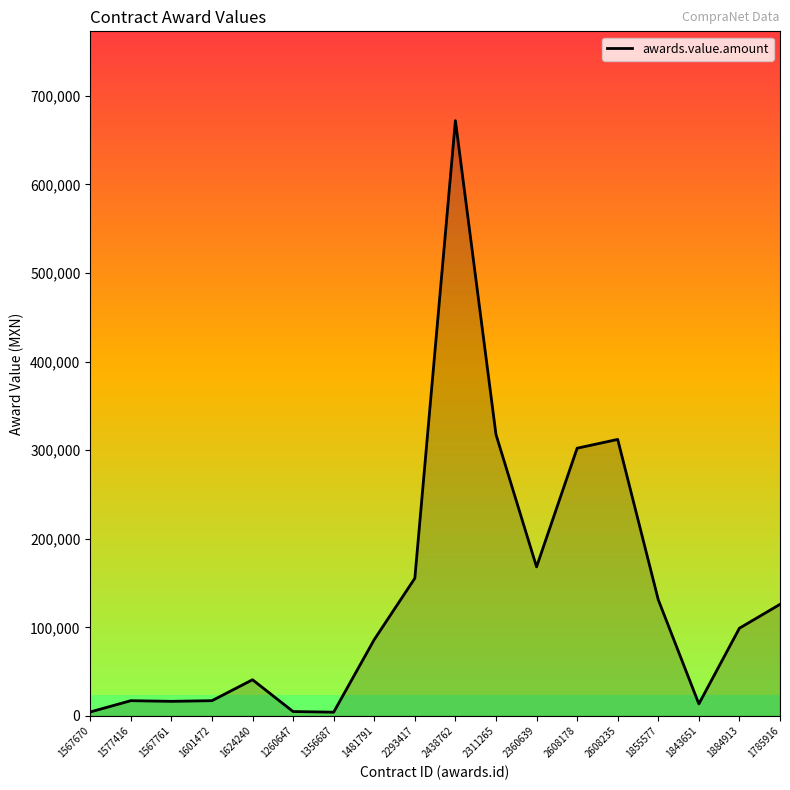

True or false: there are more than 0 points higher than both neighbors.

True